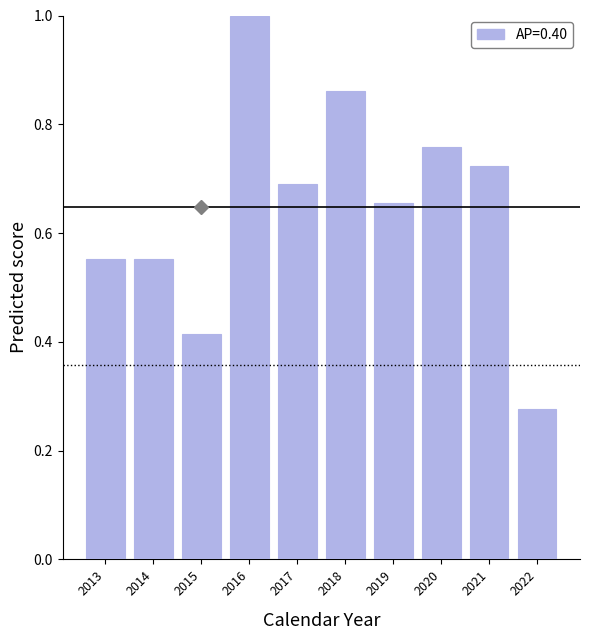

Where is the data nearest to the value 0?

2022